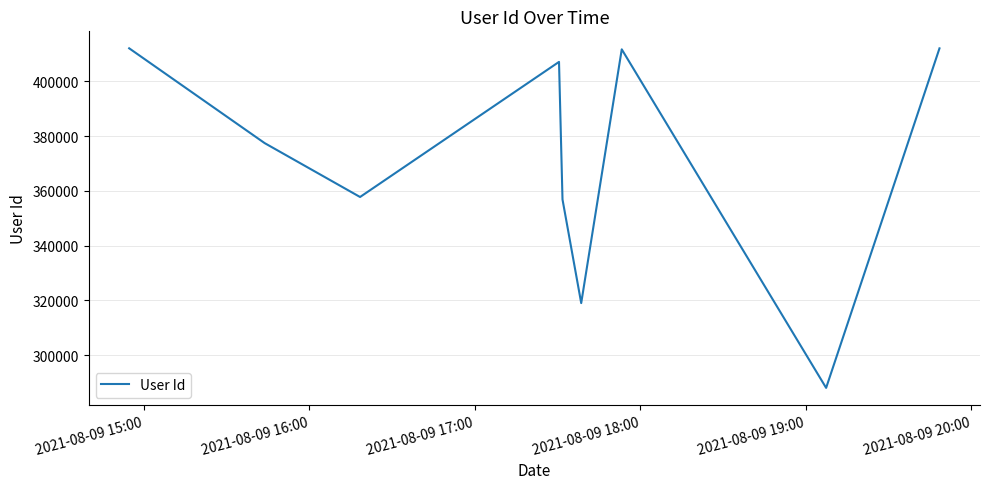

What is the smallest value displayed?

288007